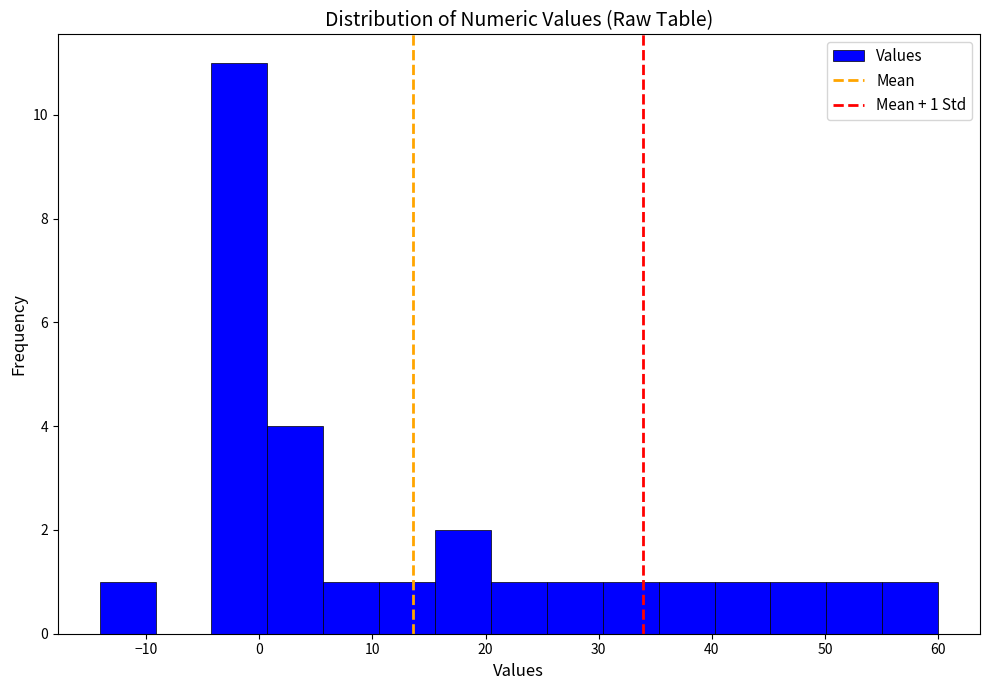

Which range on the x-axis has the tallest bar?

-4 to 1